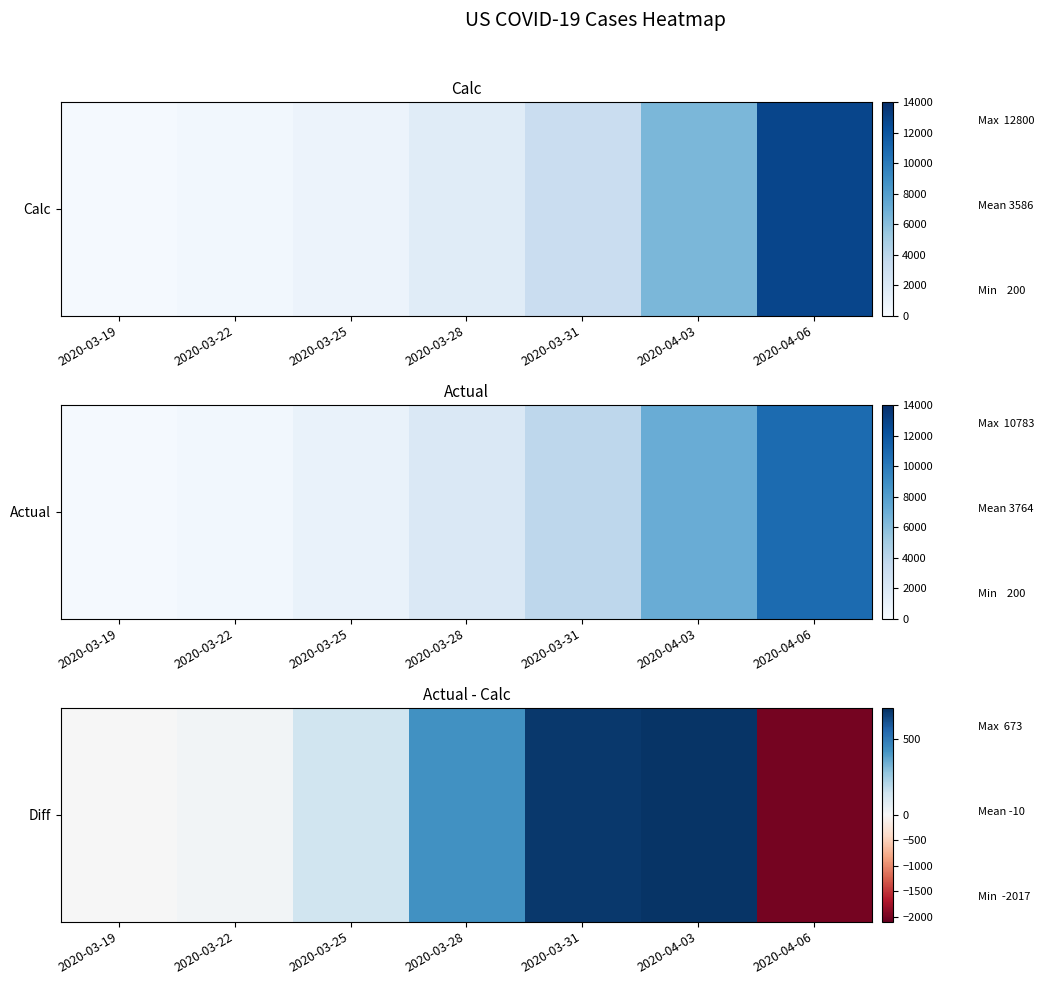

Rank the categories by value from lowest to highest.

2020-04-06, 2020-03-19, 2020-03-22, 2020-03-25, 2020-03-28, 2020-03-31, 2020-04-03